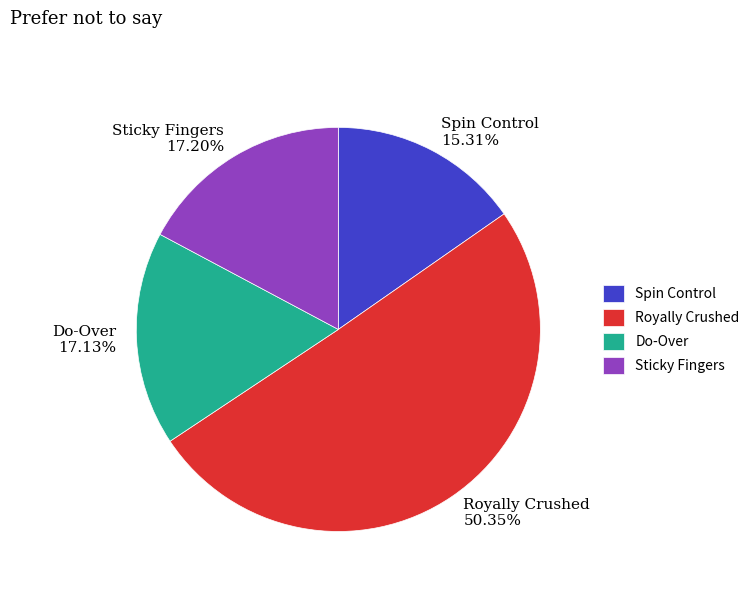

What is the ratio of the value at Sticky Fingers to the value at Spin Control?

1.1